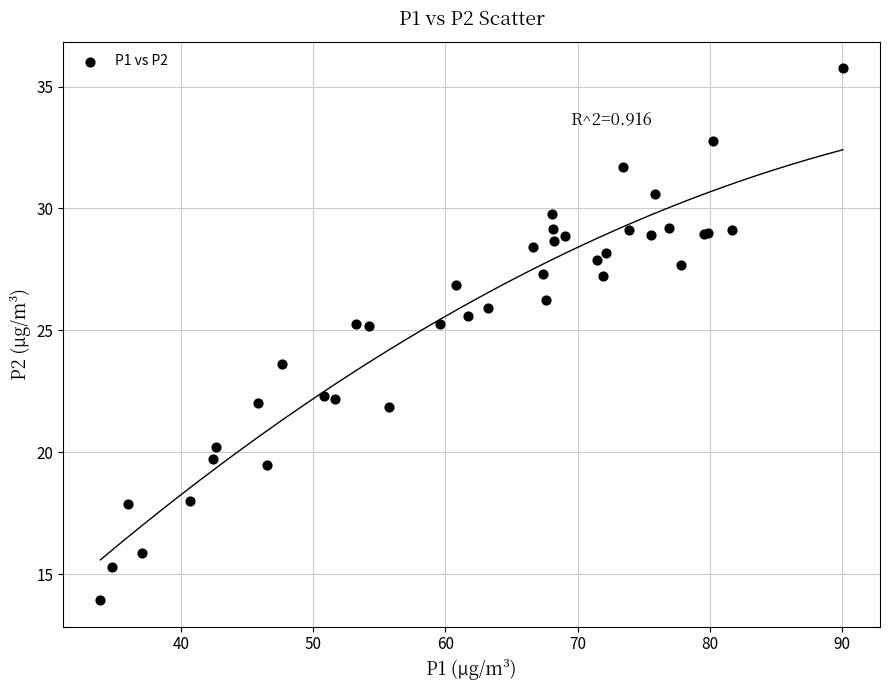

What Y value in the scatter plot is closest to 24?

23.6